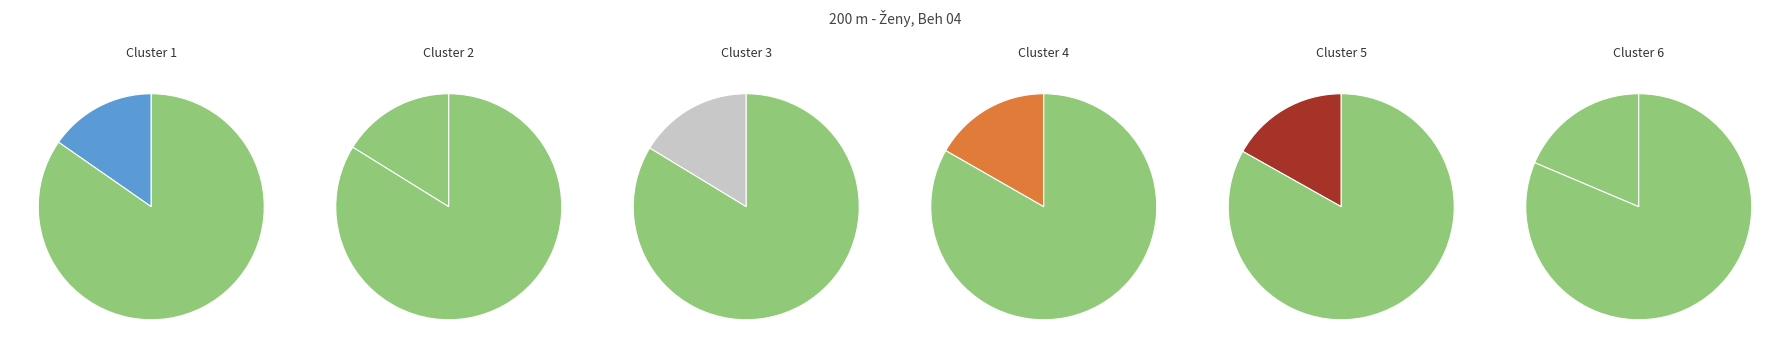

Is Herdický Sofia Alexandra the majority of the pie?

No